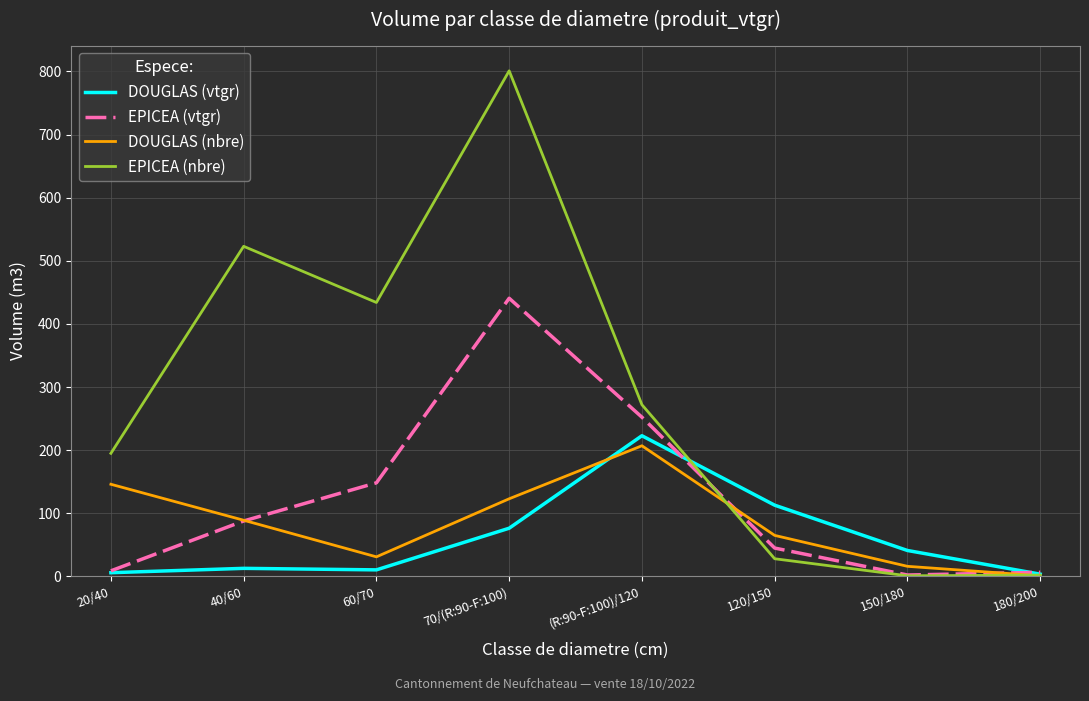

Which series changed the most between 20/40 and 150/180?

EPICEA (nbre)